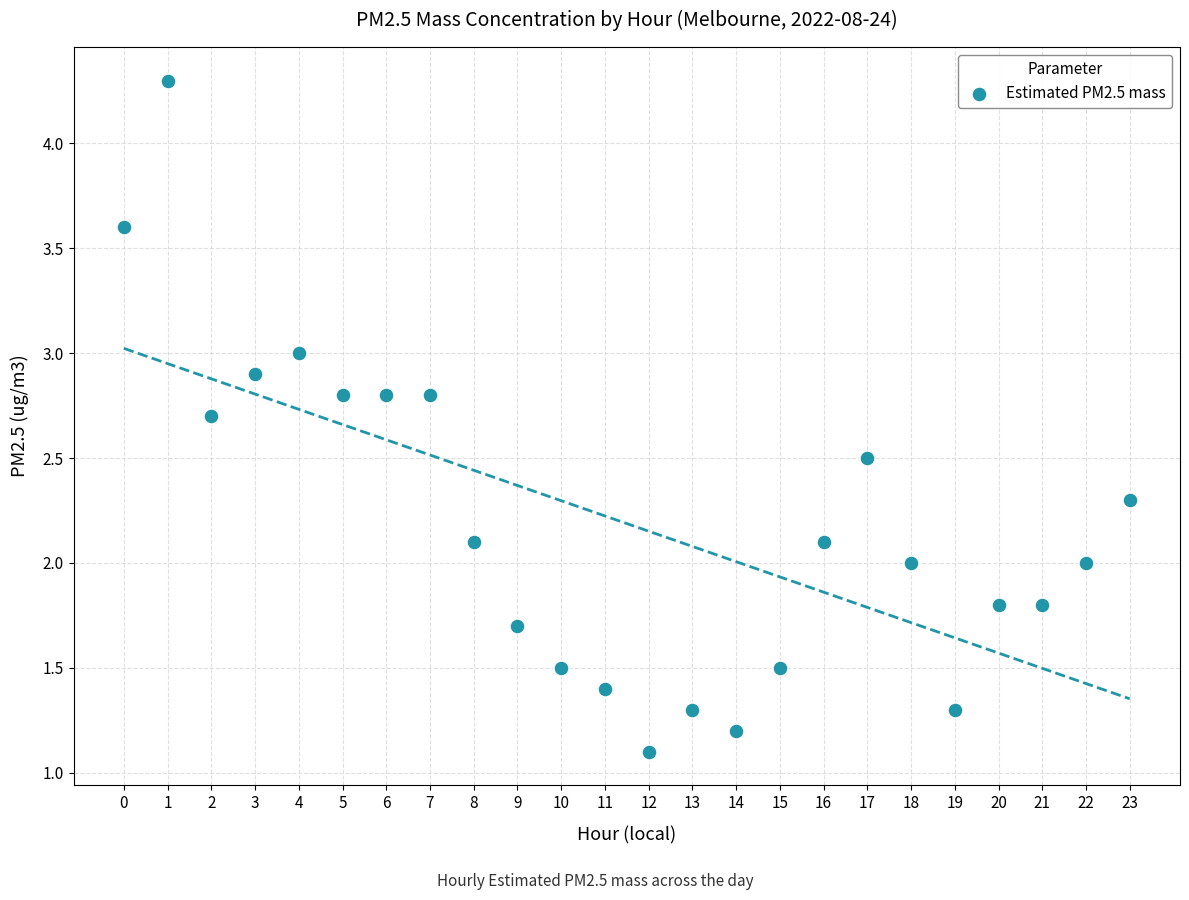

What is the range of Y values (max minus min)?

3.2